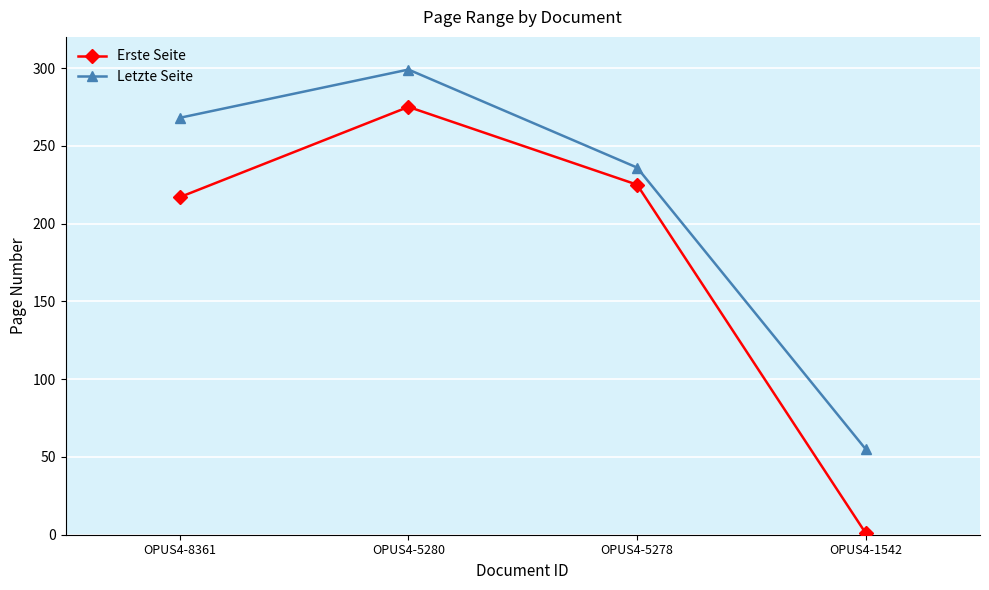

How many values in the Letzte Seite series are below 268?

2